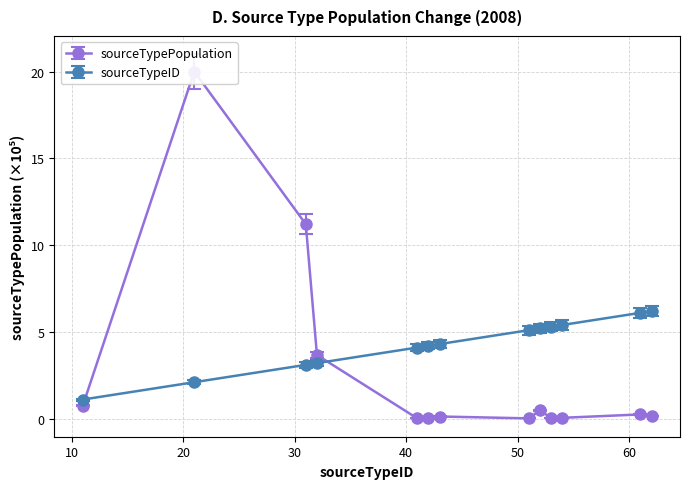

At how many categories does at least one series exceed 3?

12